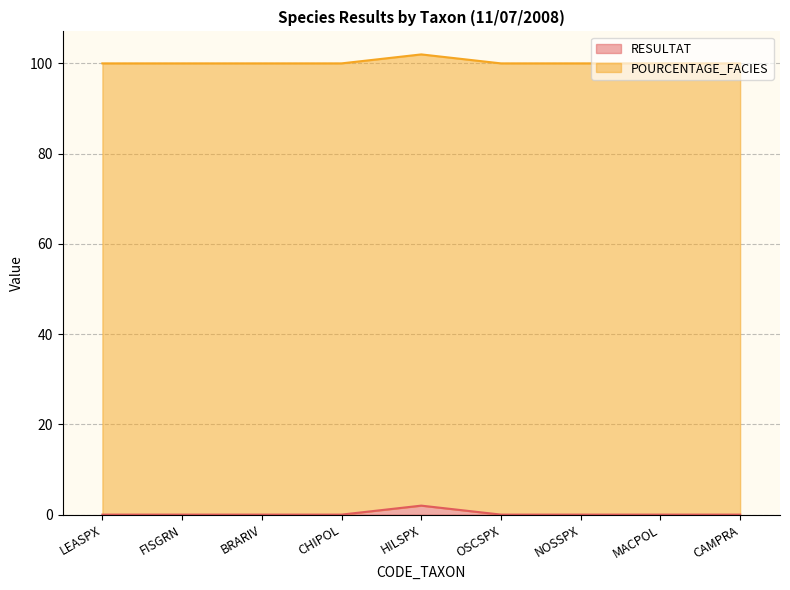

True or false: the data has more than 2 interior local peaks.

False